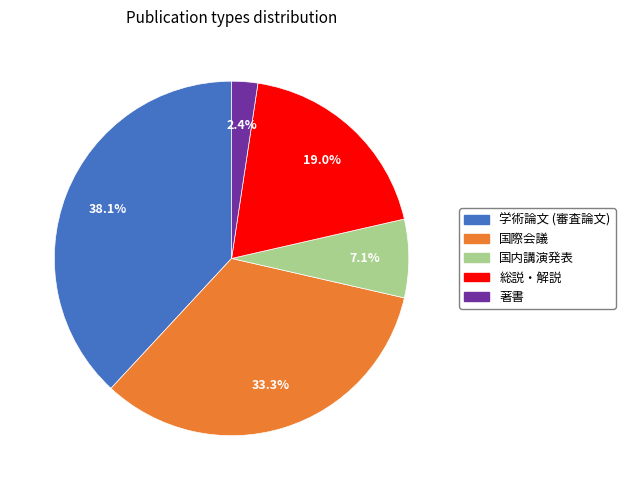

To the nearest percent, what is the average slice percentage?

20%